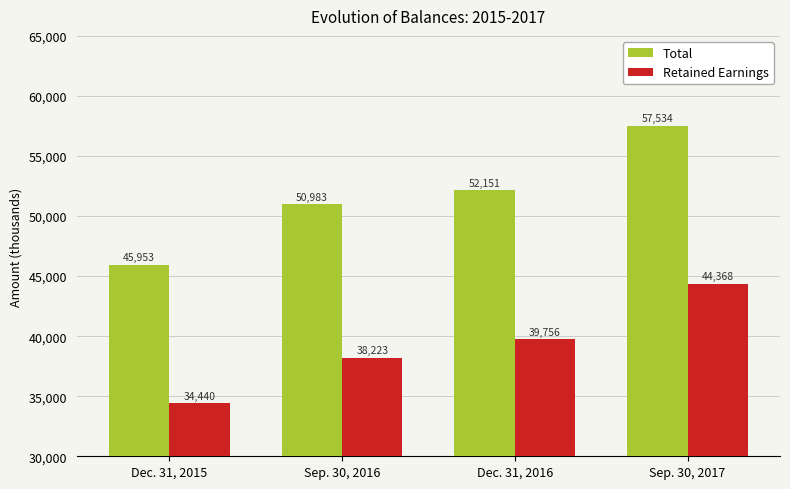

Is it true that Total equals 19717 at Sep. 30, 2017?

False